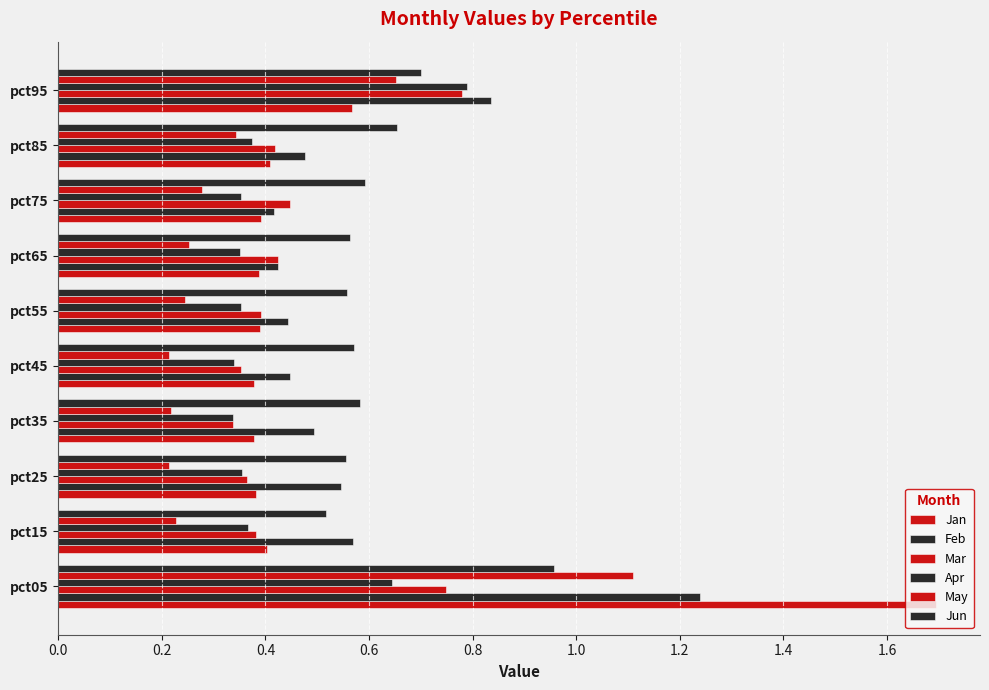

What is the value of the Mar bar at the 10th from the left?

0.8